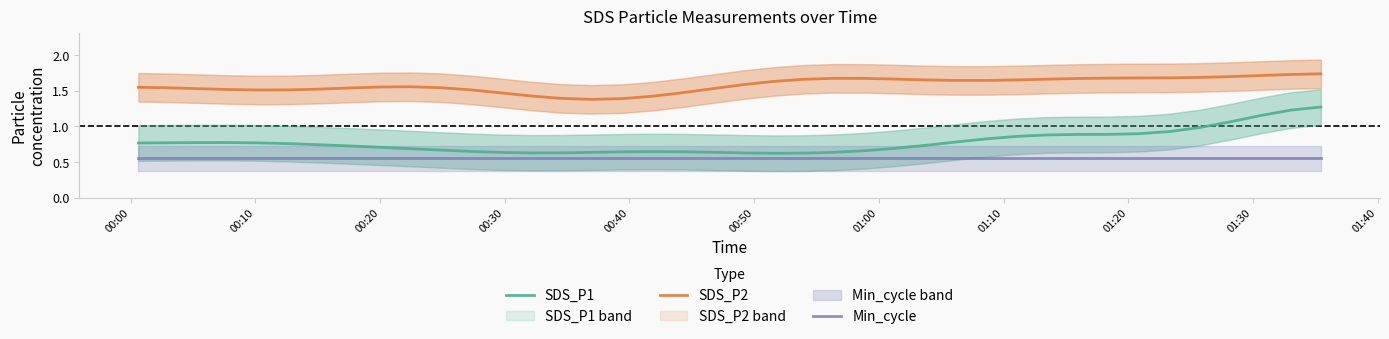

True or false: Min_cycle has more than 1 points higher than both neighbors.

False